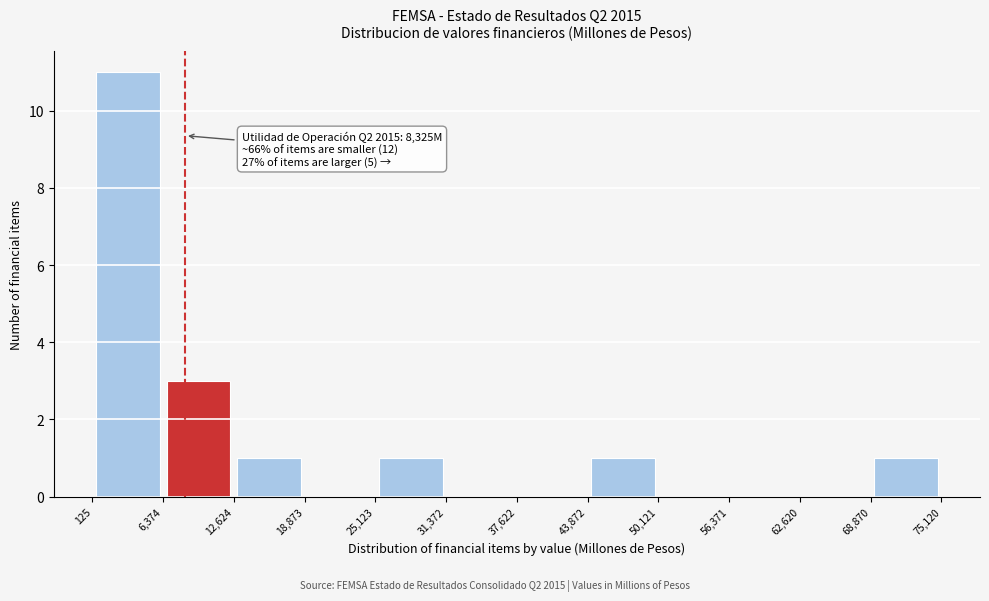

Which range on the x-axis has the tallest bar?

125 to 6,374